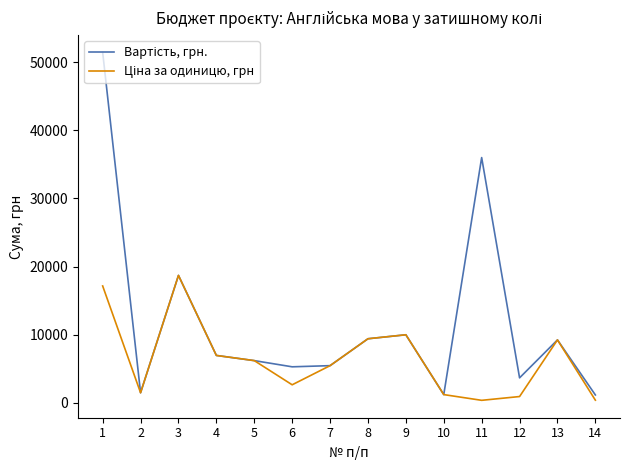

At how many categories does at least one series exceed 11125?

3